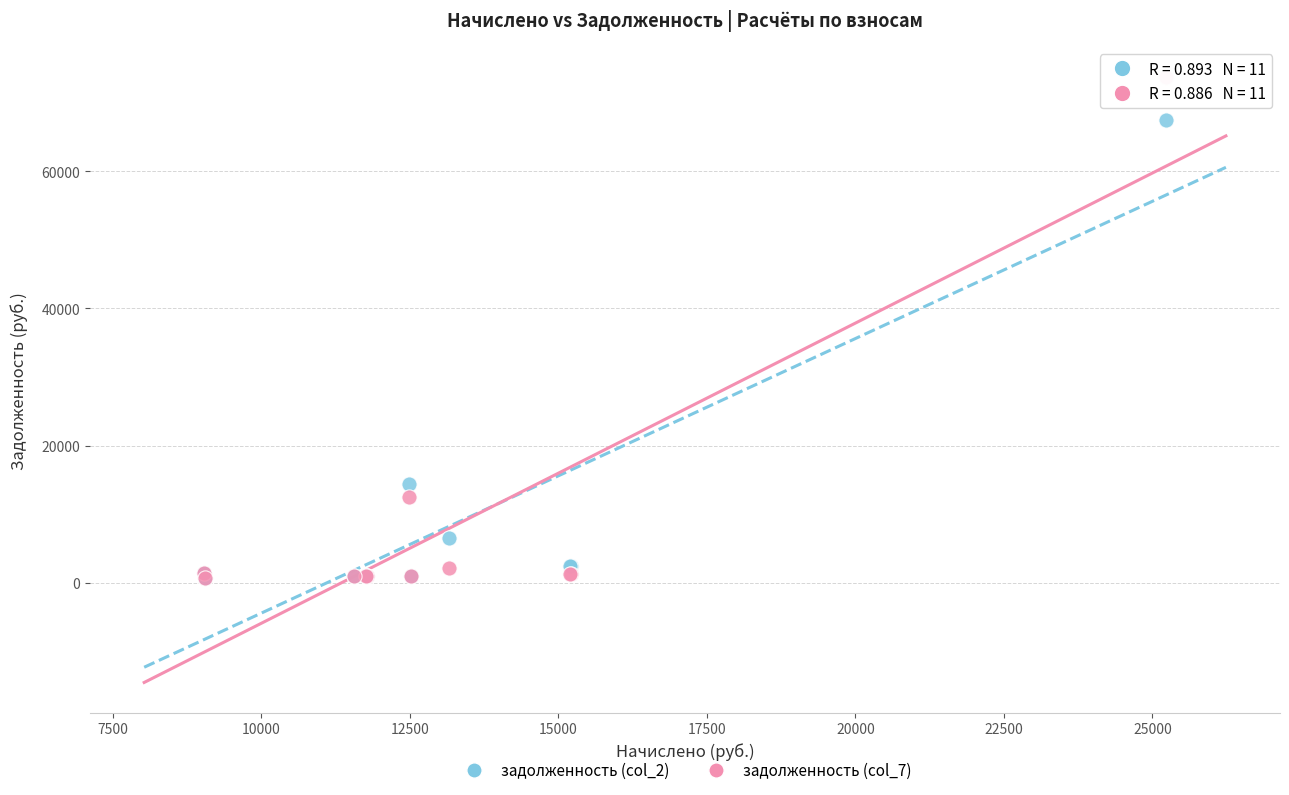

Across all series, what Y value is closest to 37232?

14466.4